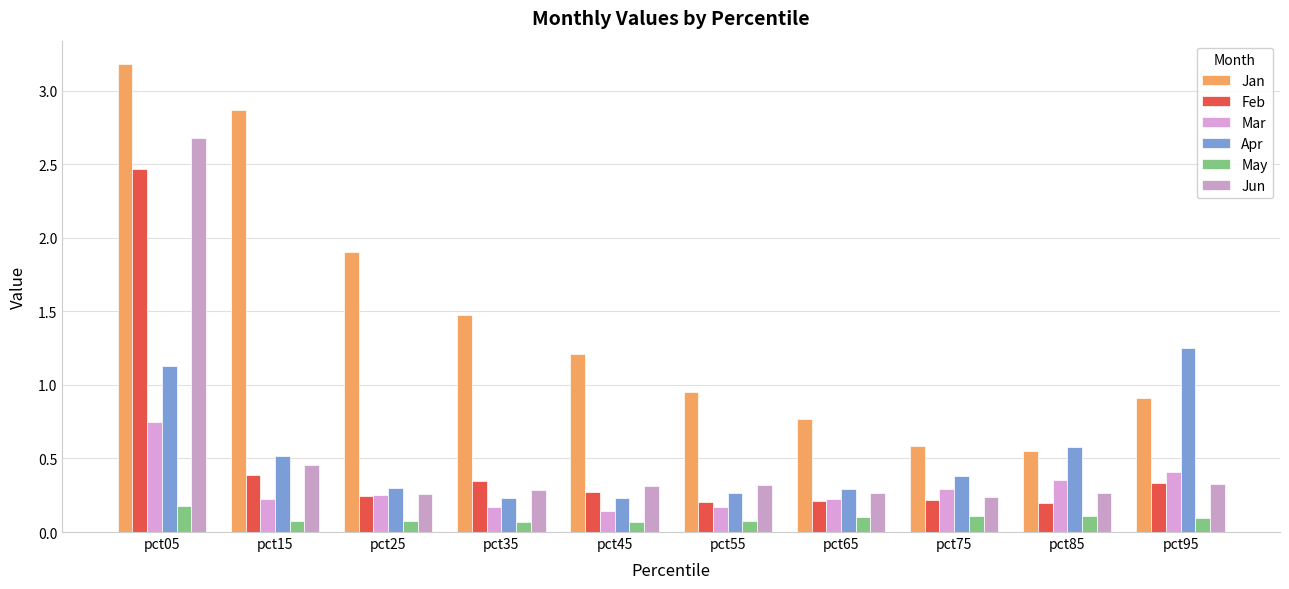

At pct15, list the series in order from largest to smallest.

Jan, Apr, Jun, Feb, Mar, May